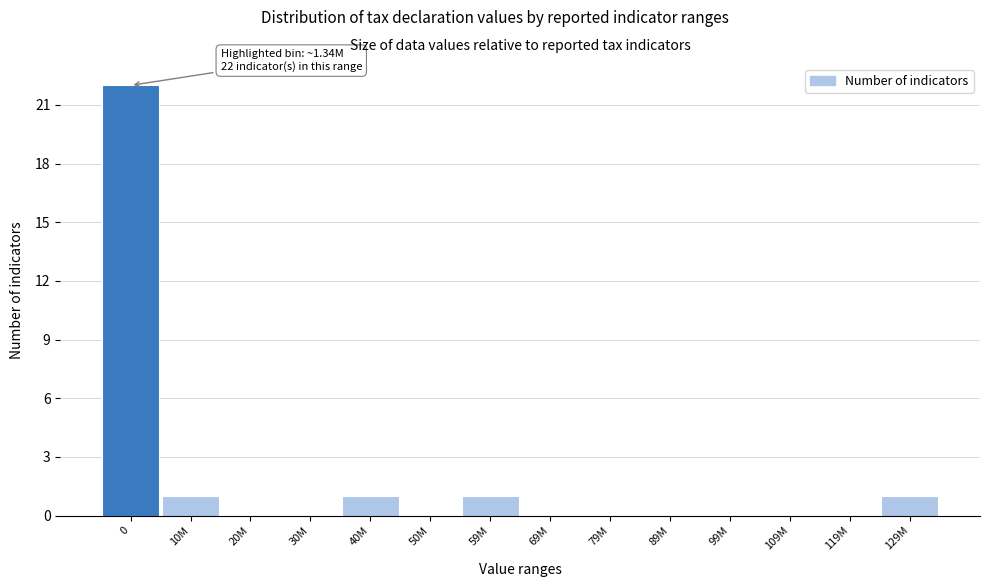

Reading left to right, extract all data points from this chart.

0=22	10M=1	20M=0	30M=0	40M=1	50M=0	59M=1	69M=0	79M=0	89M=0	99M=0	109M=0	119M=0	129M=1